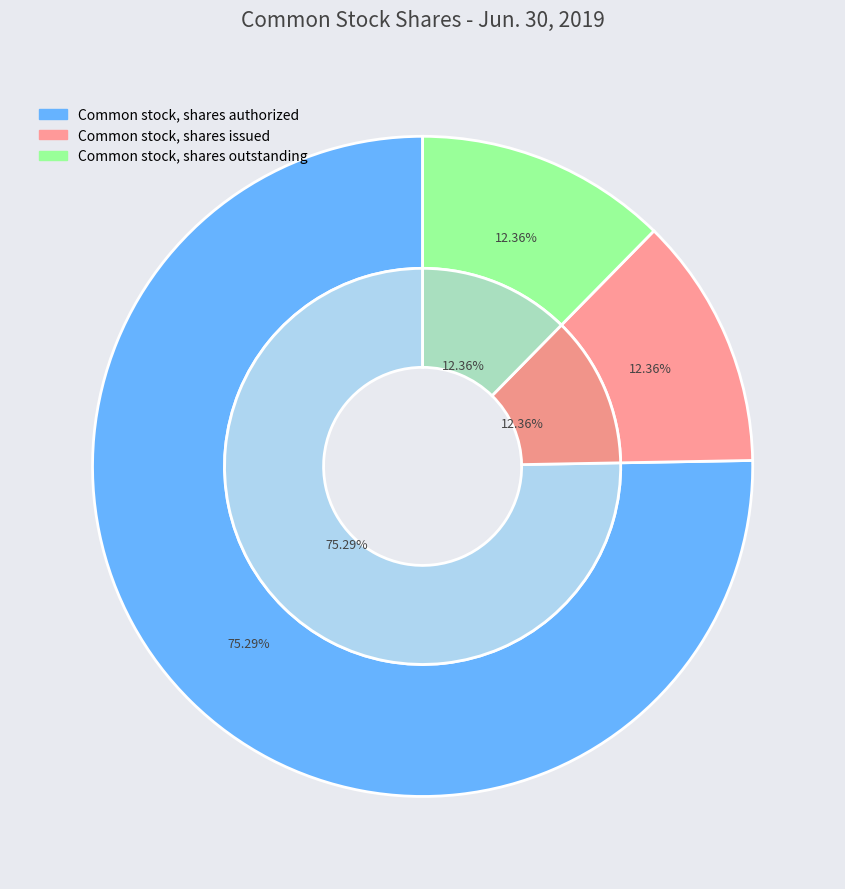

What portion of the pie excludes Common stock, shares issued?

87.6%